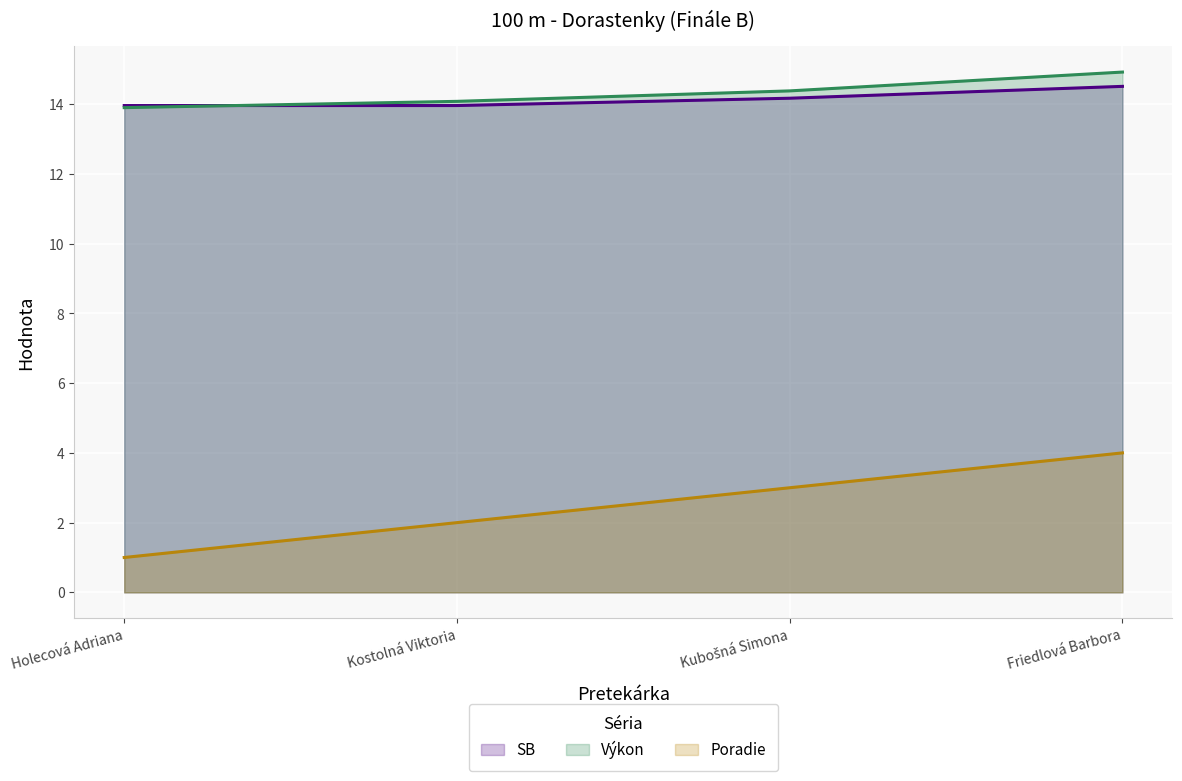

Reading left to right, list all the values displayed in this chart.

SB: 14.0	14.0	14.2	14.5
Výkon: 13.9	14.1	14.4	14.9
Poradie: 1.0	2.0	3.0	4.0